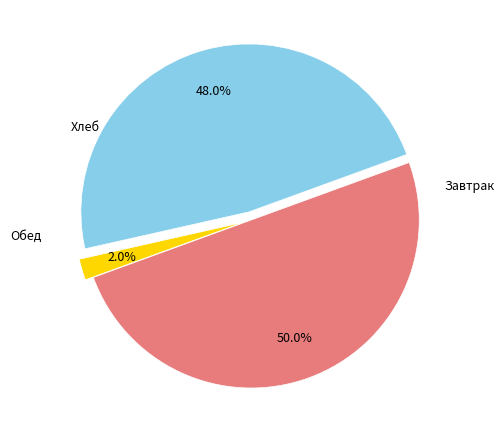

How many slices are in this pie chart?

3